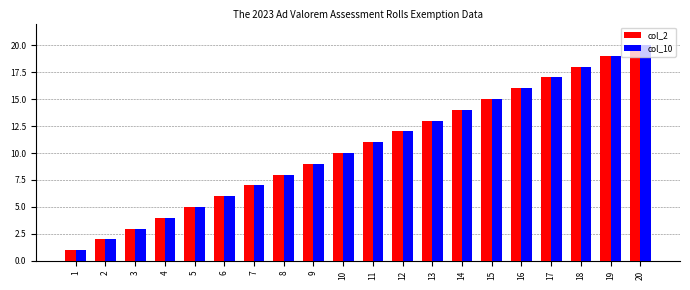

How many distinct data groups are displayed?

2